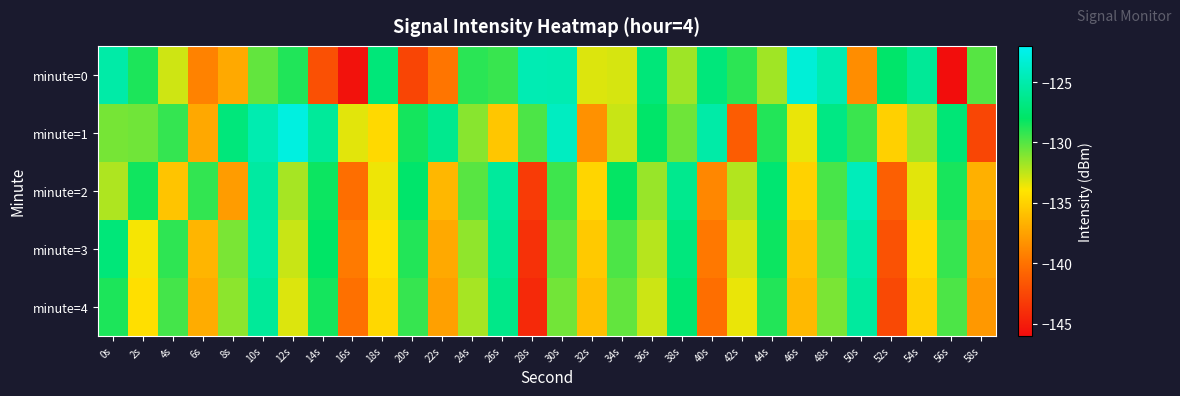

Between 42s and 52s, which is larger?

52s